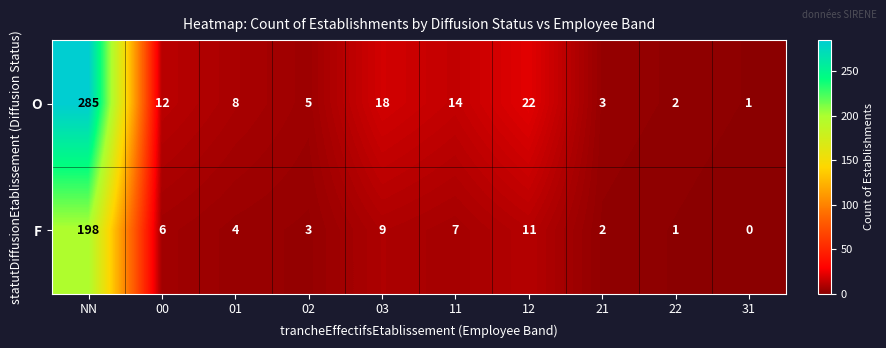

Is it true that F equals 1 at 21?

False